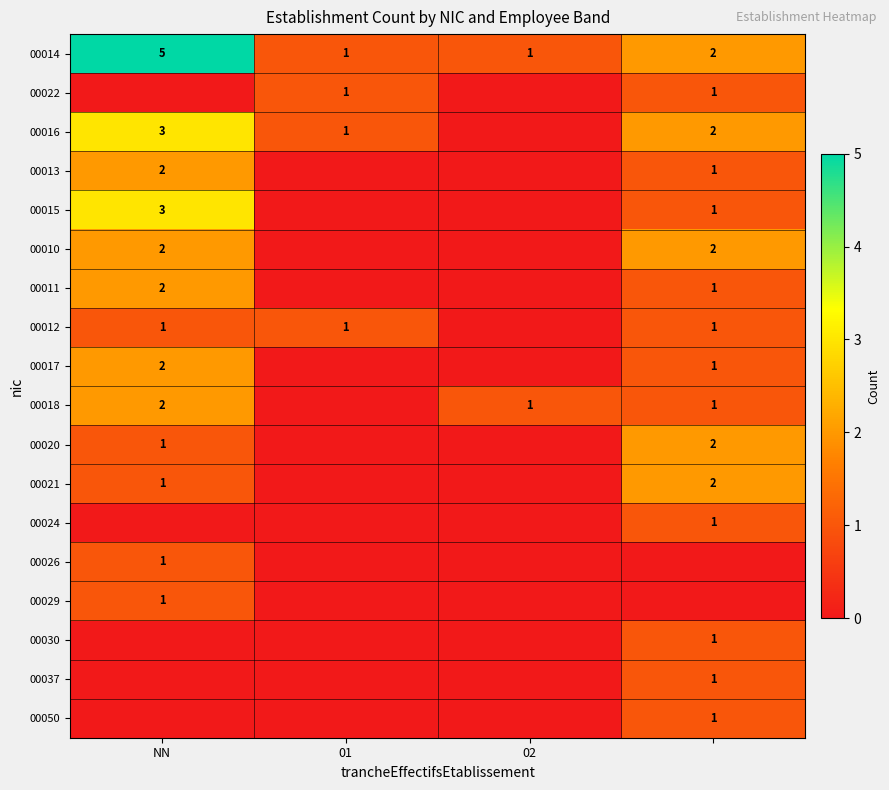

True or false: 00012 has a value of 1 at NN.

True